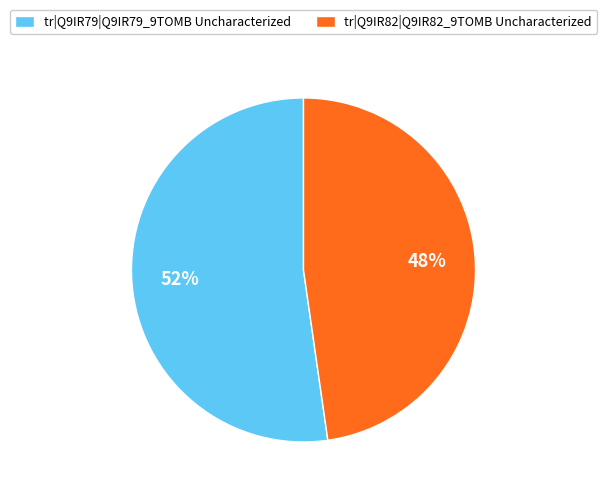

Is the sum of tr|Q9IR79|Q9IR79_9TOMB Uncharacterized and tr|Q9IR82|Q9IR82_9TOMB Uncharacterized greater than half?

Yes